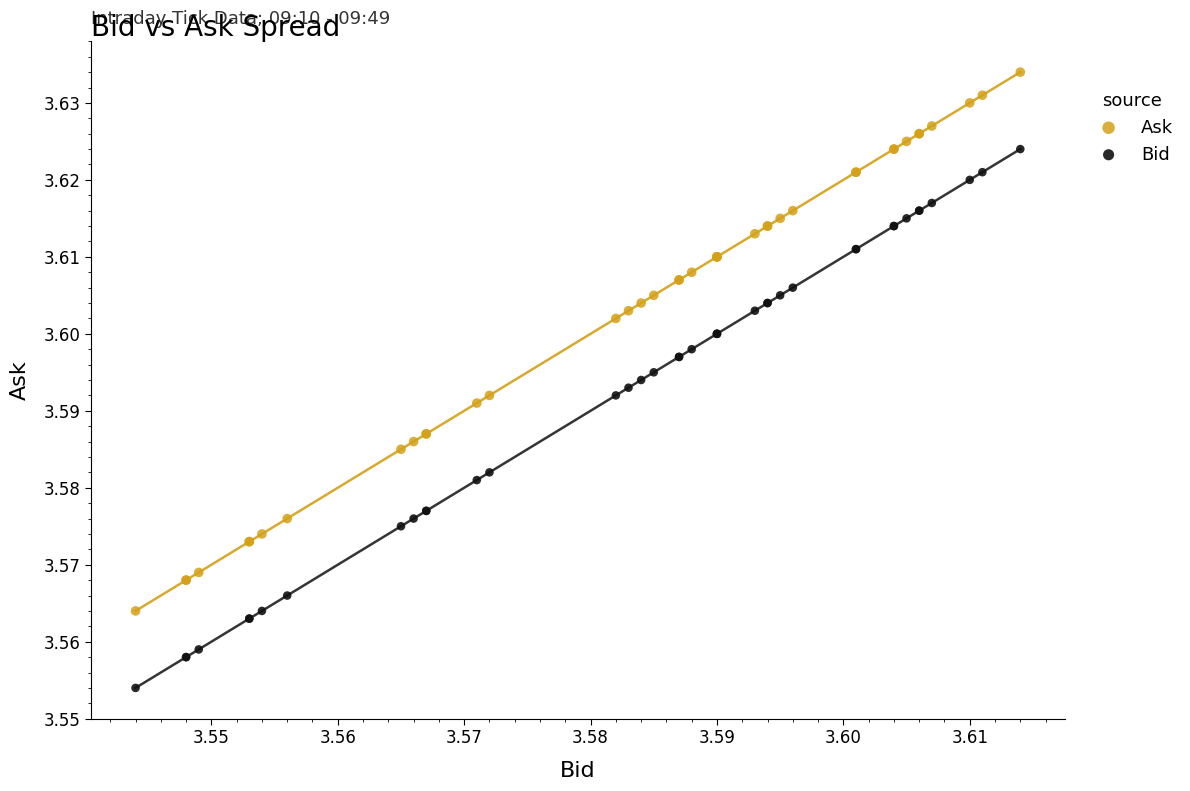

Which series reaches the minimum Y coordinate?

Bid